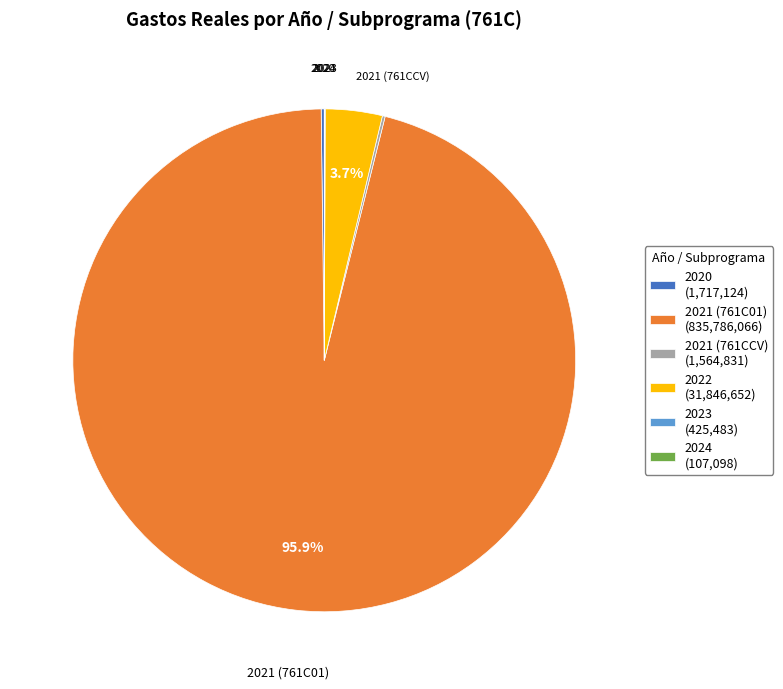

Is there any slice that represents more than half of the pie?

Yes